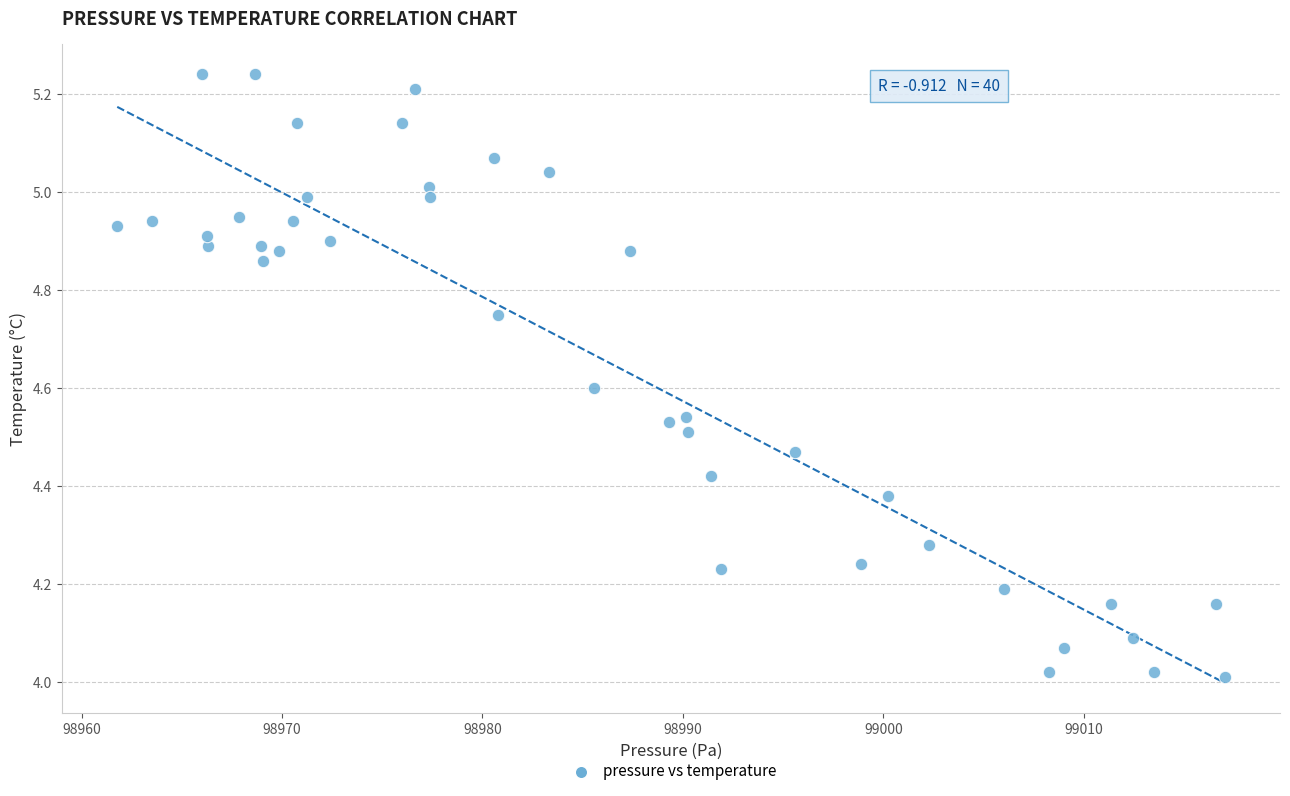

What is the range of Y values (max minus min)?

1.2